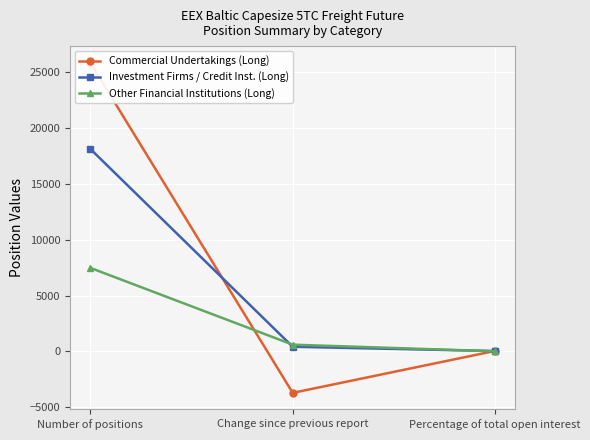

At Change since previous report, list the series in order from largest to smallest.

Other Financial Institutions (Long), Investment Firms / Credit Inst. (Long), Commercial Undertakings (Long)